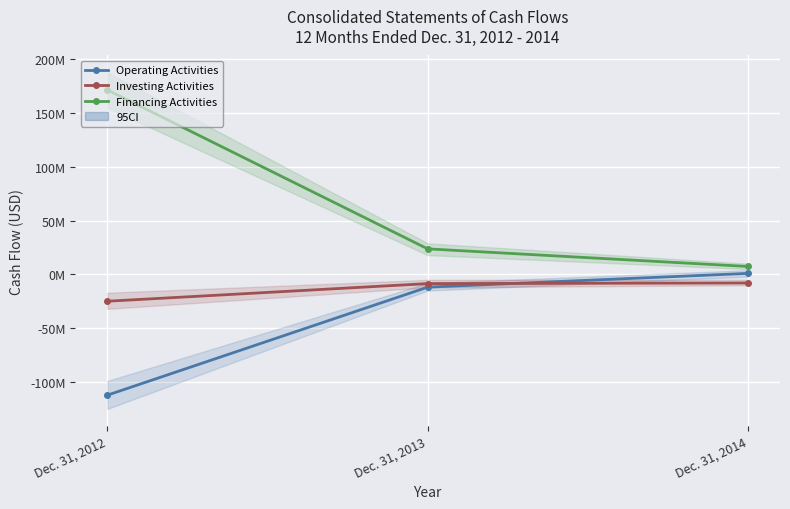

How many data points in Operating Activities are above -11797587?

1